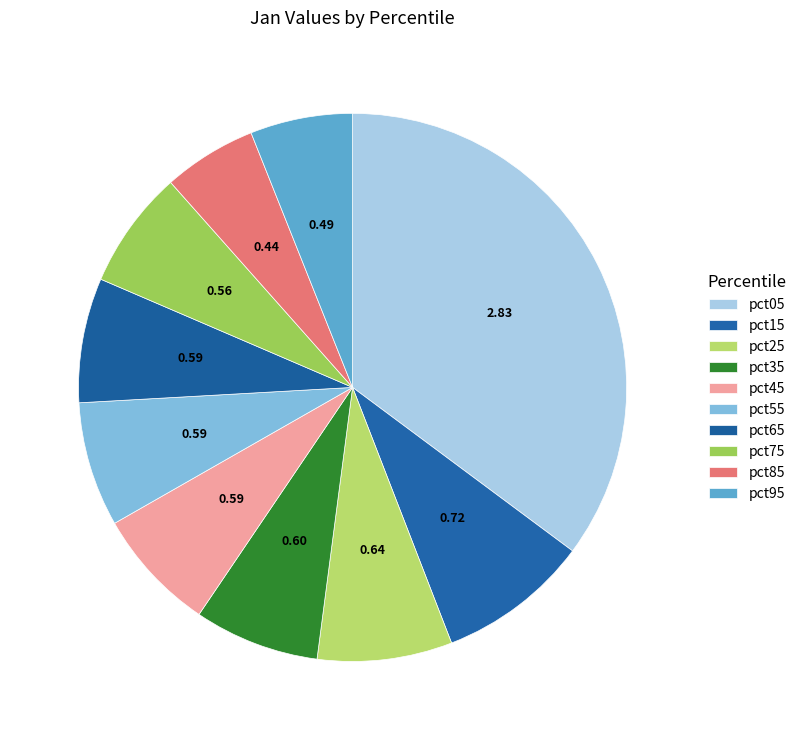

To the nearest percent, what is the average slice percentage?

10%